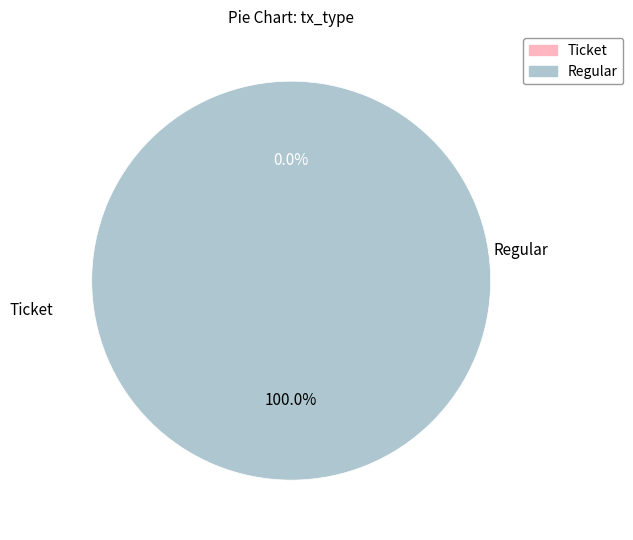

Count the number of slices in the pie.

2